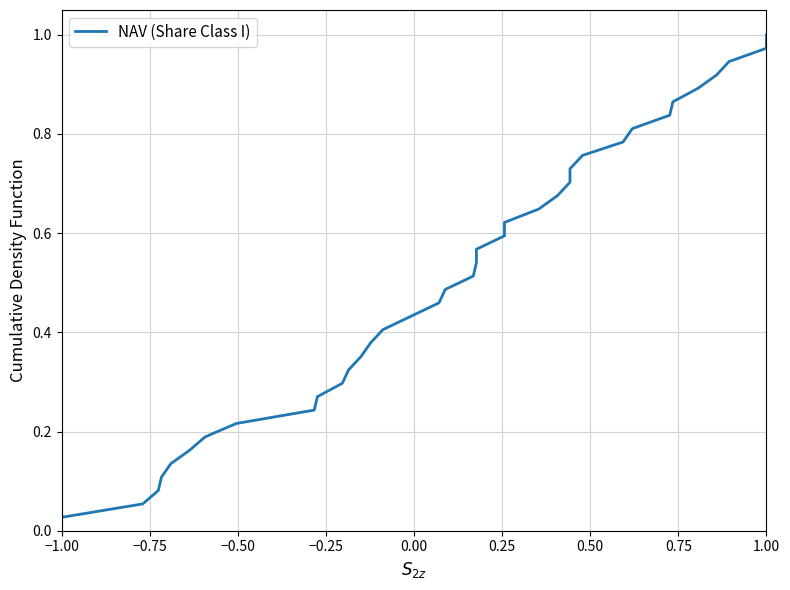

What is the sum of all values?

19.0